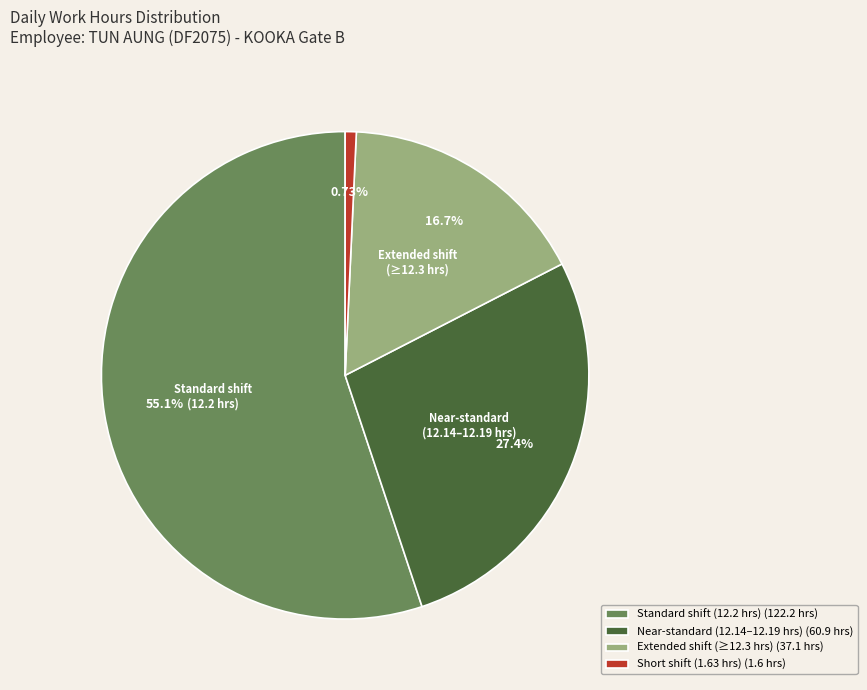

Is there a majority slice in this chart?

Yes